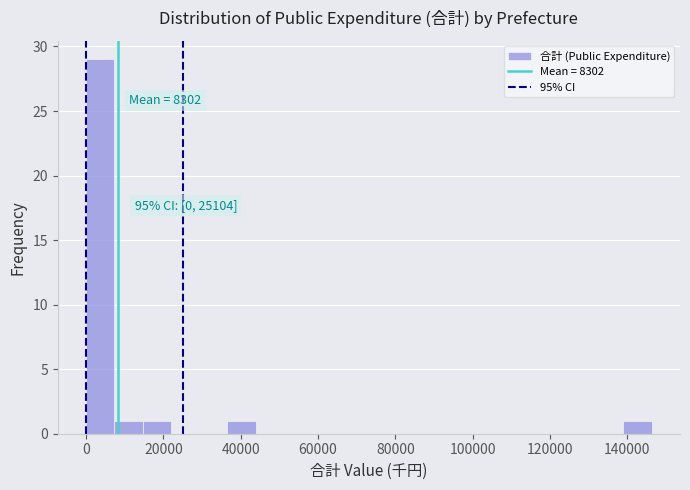

Around what value on the x-axis is the tallest bar? Give the approximate position of its centre, as read against the axis.

4000